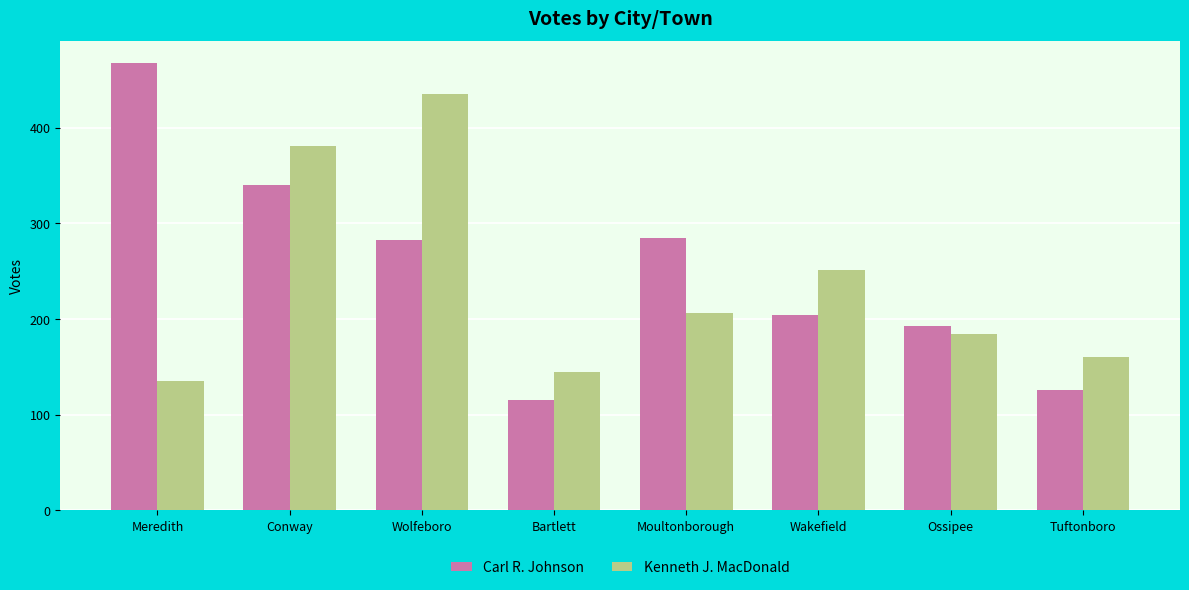

Where is Kenneth J. MacDonald nearest to the value 285?

Wakefield